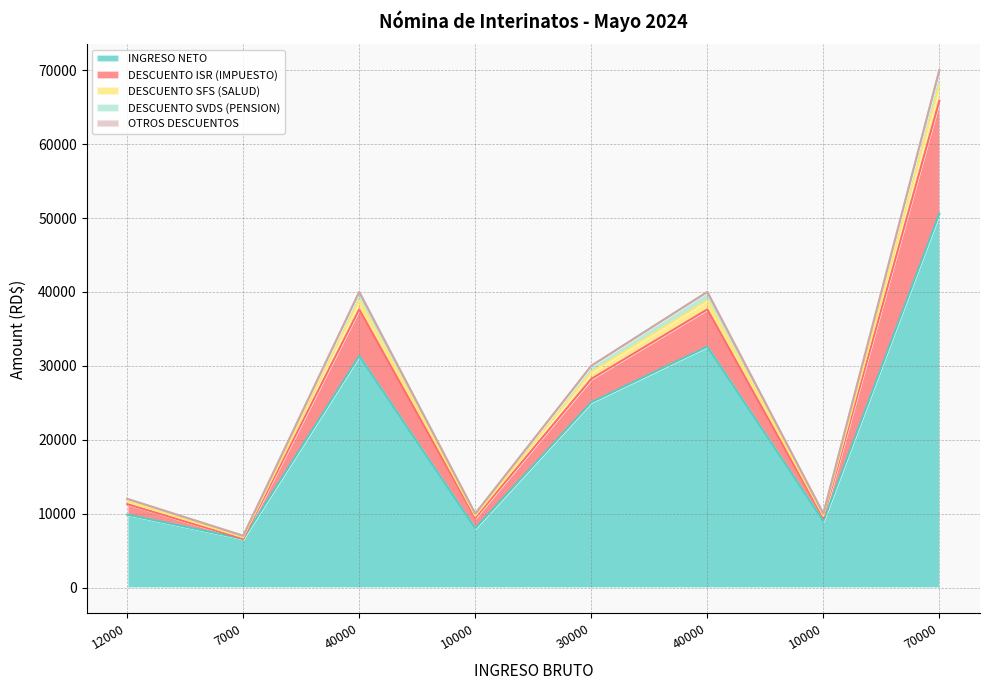

Which has a higher value, 40000 or 7000?

40000